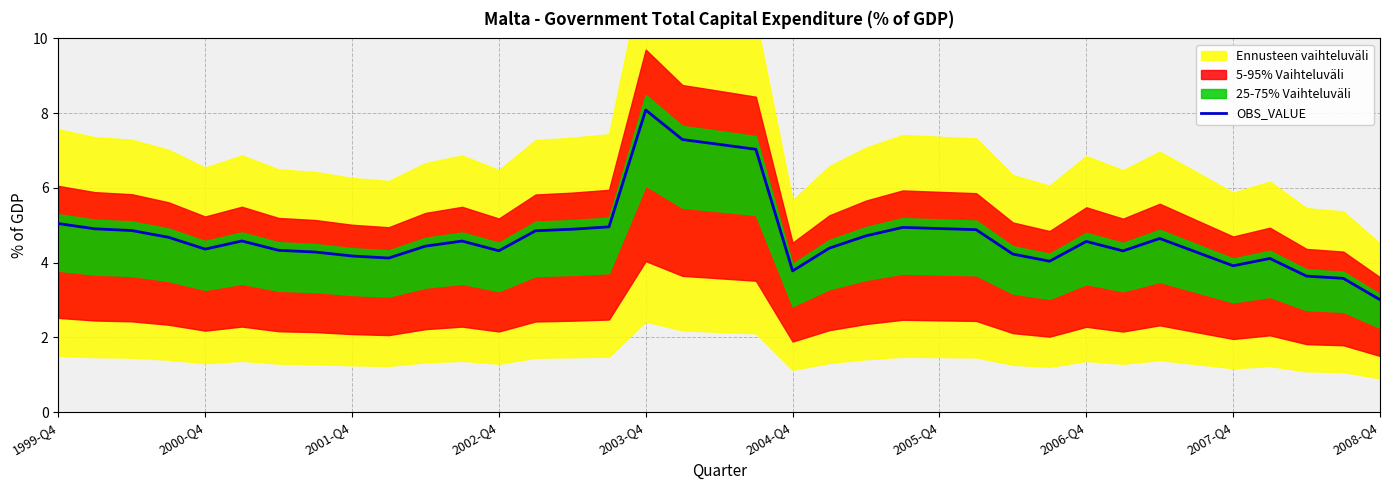

Does the chart display data point markers on the line(s)?

No